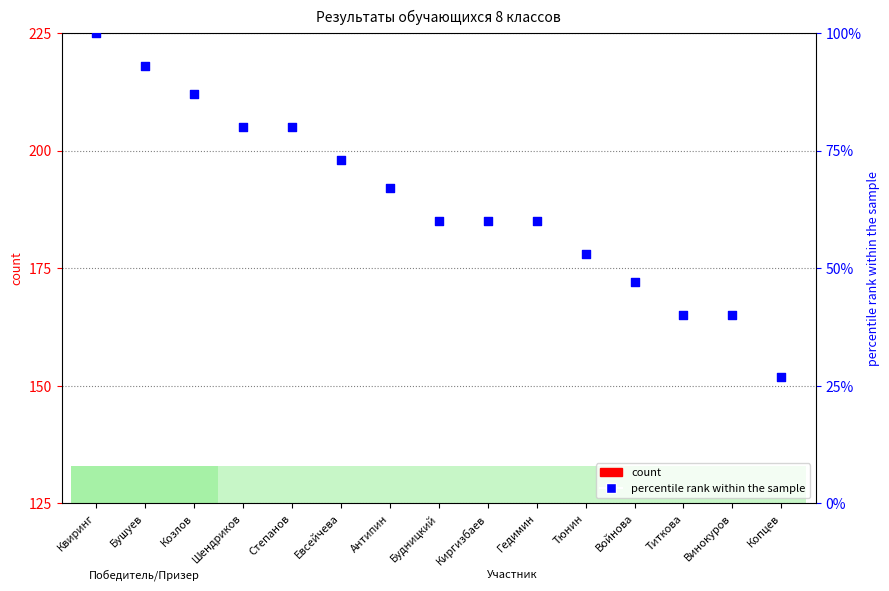

Which series has the widest spread of Y values?

percentile rank within the sample